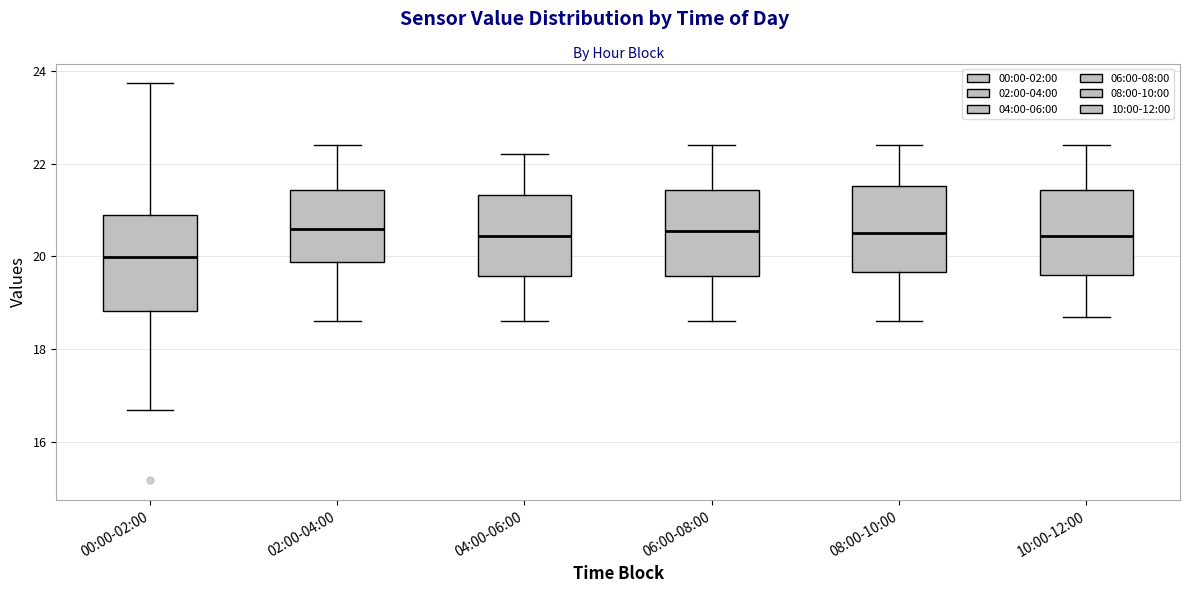

Reading left to right, transcribe this box plot: for each box, give where its median line is, the range the box spans, and where its two whiskers end, as read against the y-axis. The values are not printed on the chart, so give them approximately, as read against the axis.

00:00-02:00: median 20.0, box 18.8 to 20.8, whiskers 16.8 to 23.8
02:00-04:00: median 20.6, box 19.8 to 21.4, whiskers 18.6 to 22.4
04:00-06:00: median 20.4, box 19.6 to 21.4, whiskers 18.6 to 22.2
06:00-08:00: median 20.6, box 19.6 to 21.4, whiskers 18.6 to 22.4
08:00-10:00: median 20.6, box 19.6 to 21.6, whiskers 18.6 to 22.4
10:00-12:00: median 20.4, box 19.6 to 21.4, whiskers 18.8 to 22.4